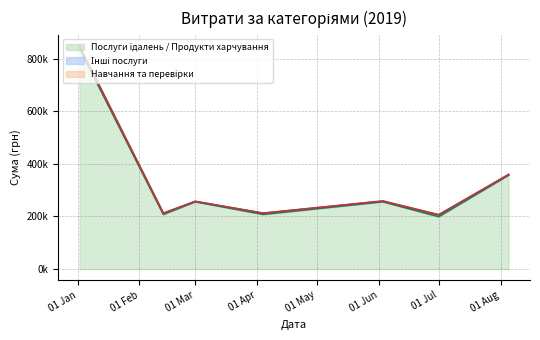

How many data points in Навчання та перевірки are above 955?

2